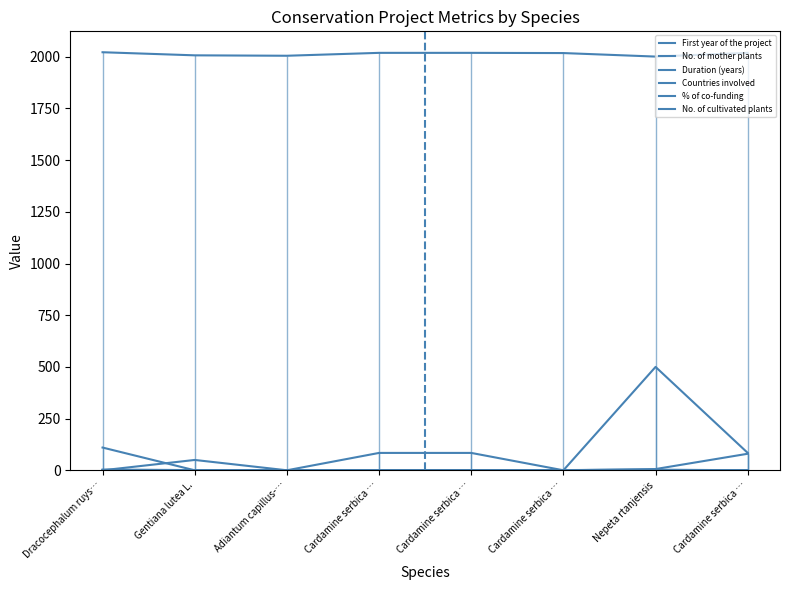

Which category has the highest value in the No. of cultivated plants series?

Nepeta rtanjensis